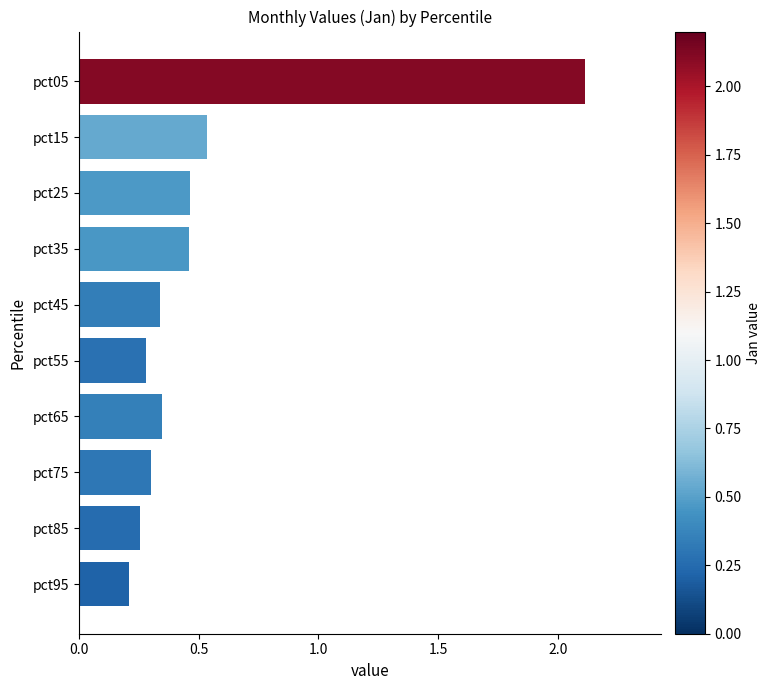

How many values are between 0 and 1?

9